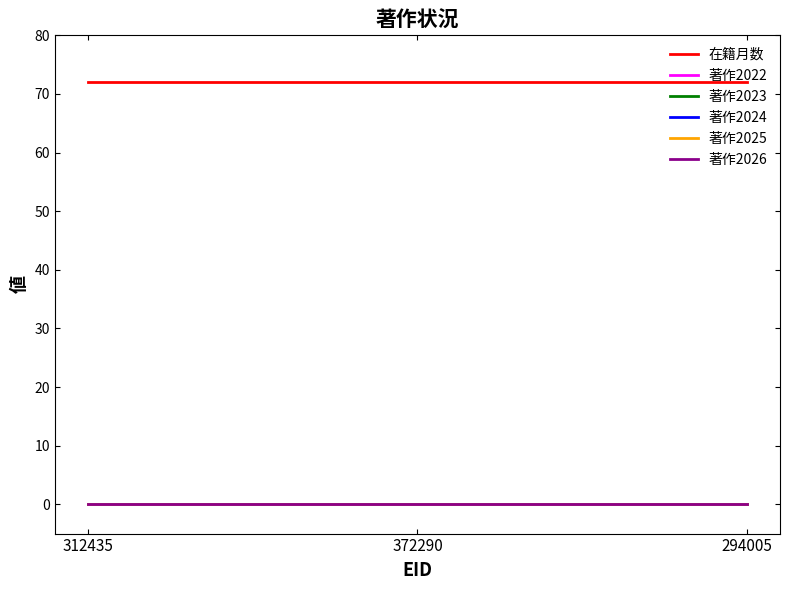

Reading left to right, transcribe all the data shown in this chart.

在籍月数: 72	72	72
著作2022: 0	0	0
著作2023: 0	0	0
著作2024: 0	0	0
著作2025: 0	0	0
著作2026: 0	0	0